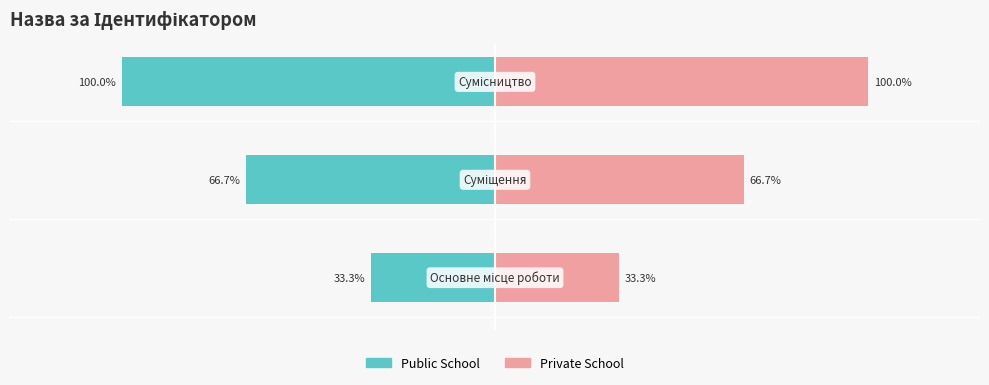

Which series has the largest range (max minus min)?

Public School